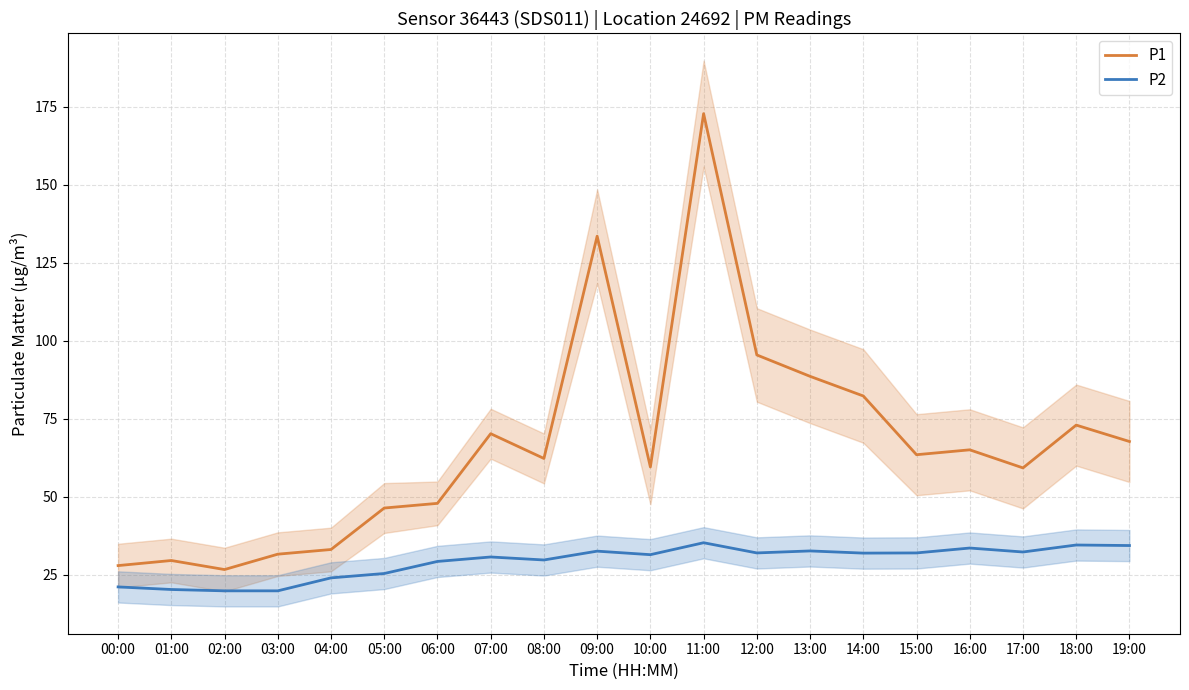

Which category has the highest value across all series?

11:00